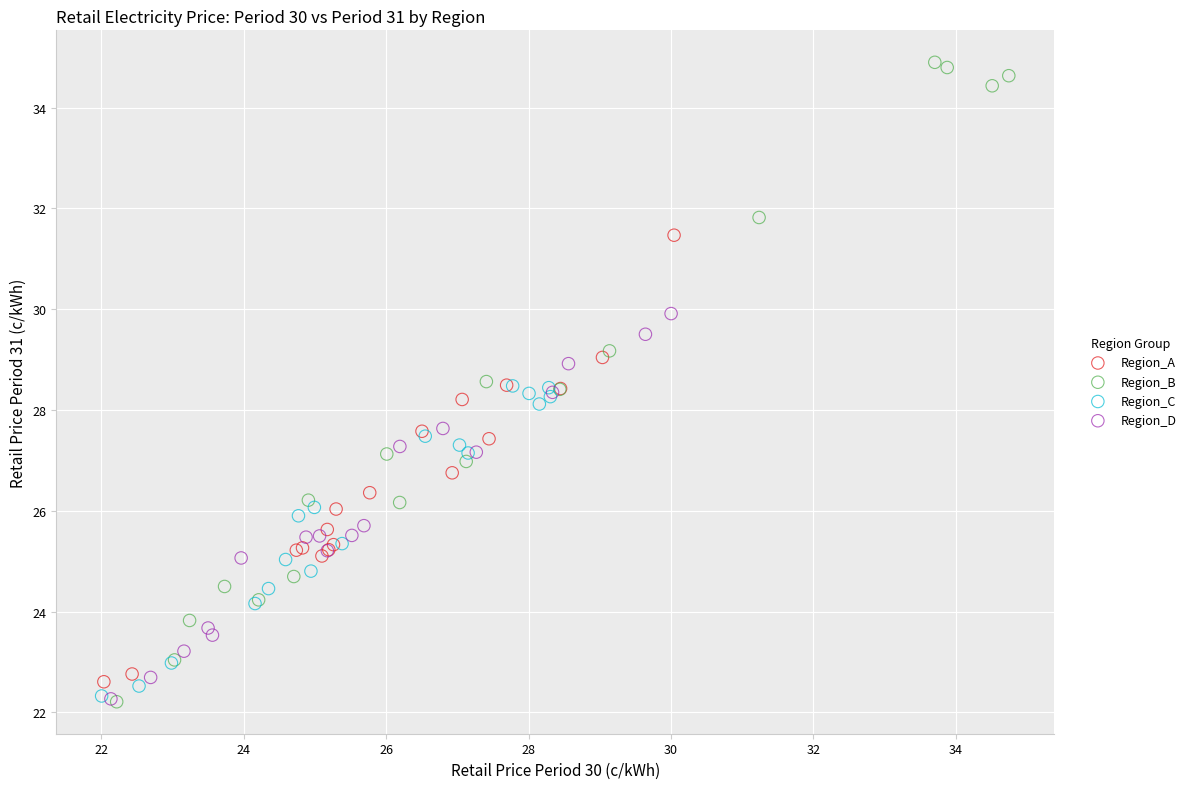

Which series has the widest spread of Y values?

Region_B